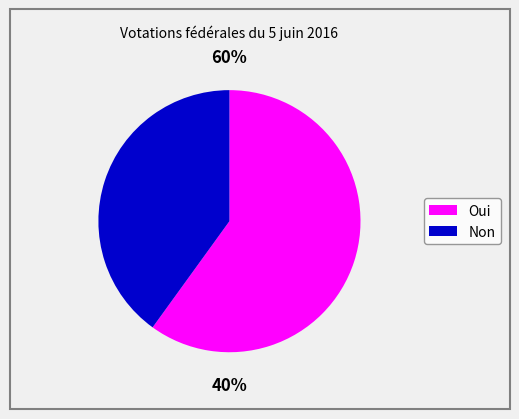

What portion of the pie excludes Oui?

40.0%